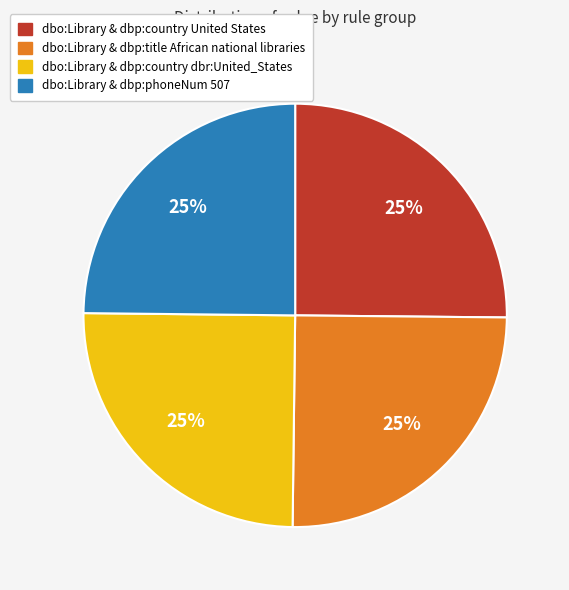

Is dbo:Library & dbp:country United States the majority of the pie?

No